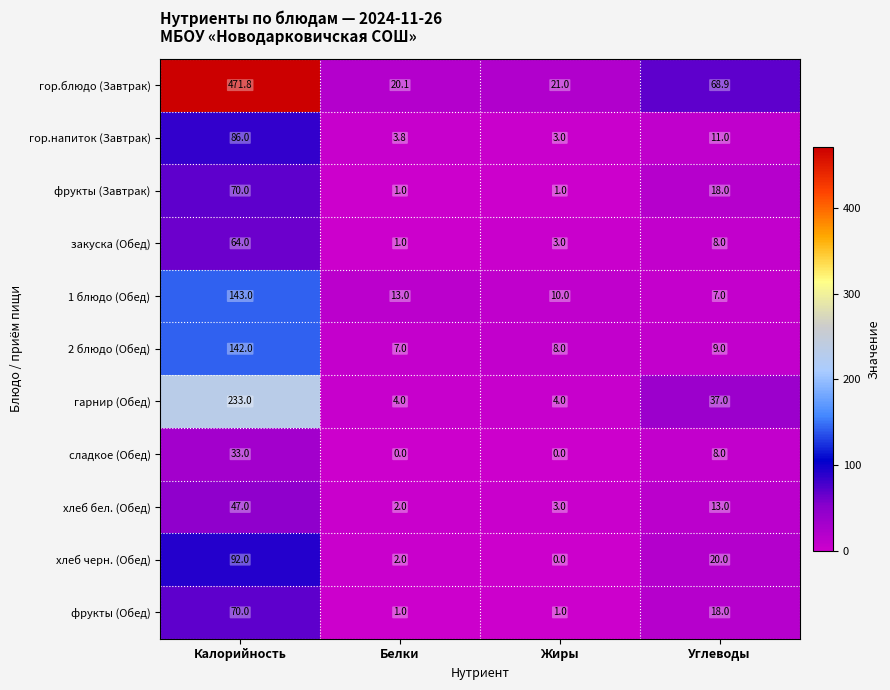

What is the difference between the highest and lowest values at Жиры?

21.0